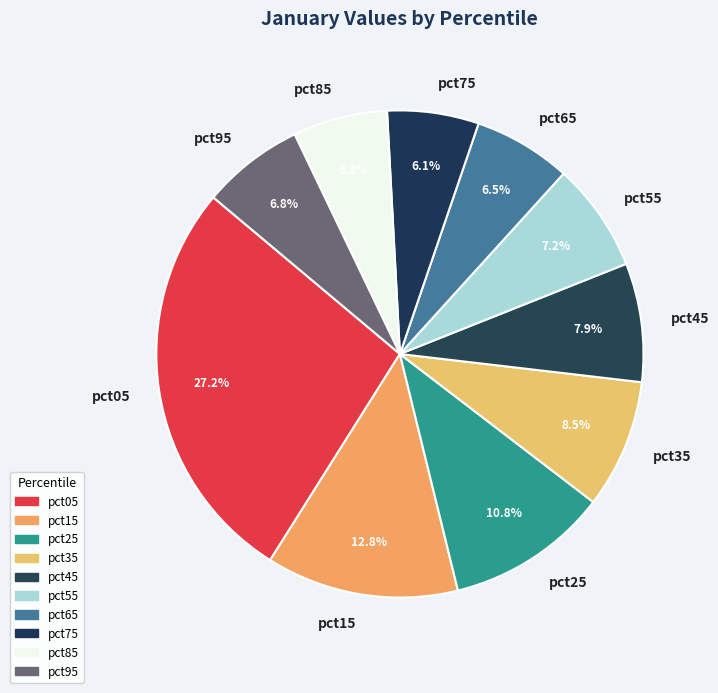

Which has a higher value, pct25 or pct95?

pct25